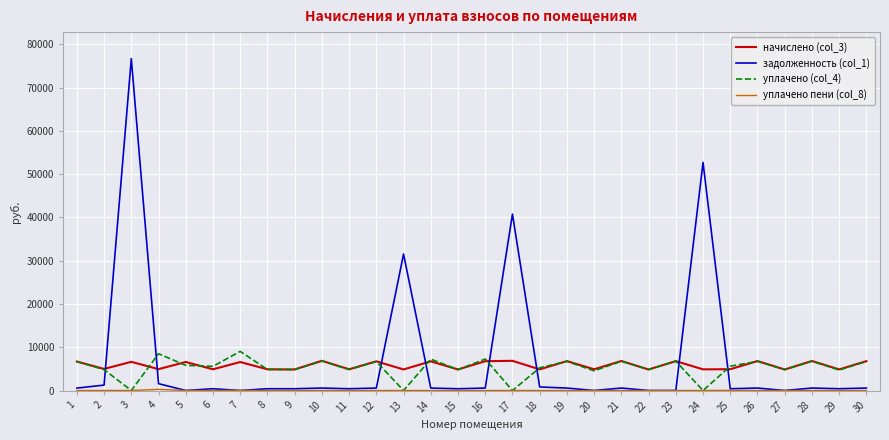

Which series has the widest spread of values?

задолженность (col_1)